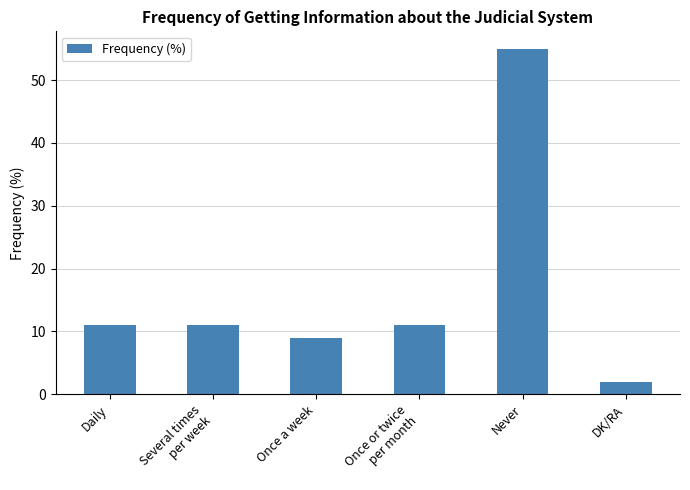

Reading right to left, list all the values displayed in this chart.

DK/RA=2	Never=55	Once or twice
per month=11	Once a week=9	Several times
per week=11	Daily=11